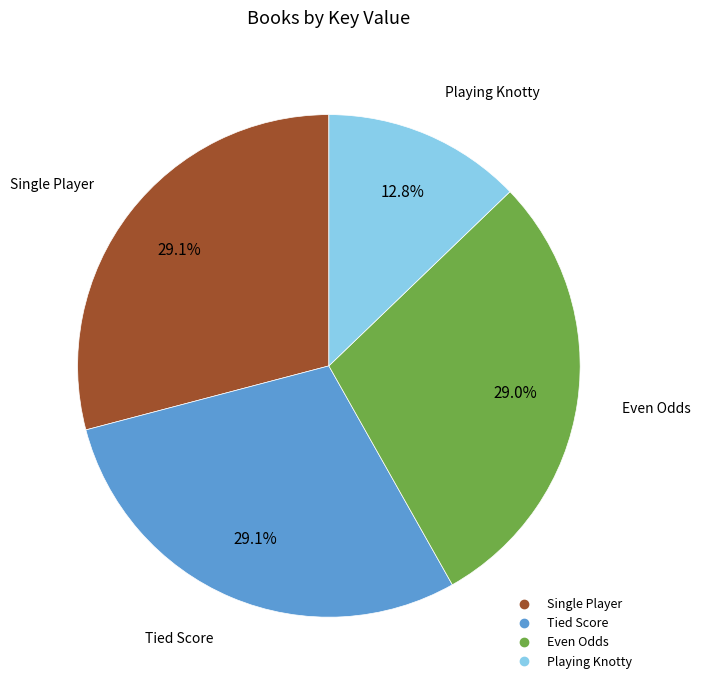

Count the number of slices in the pie.

4